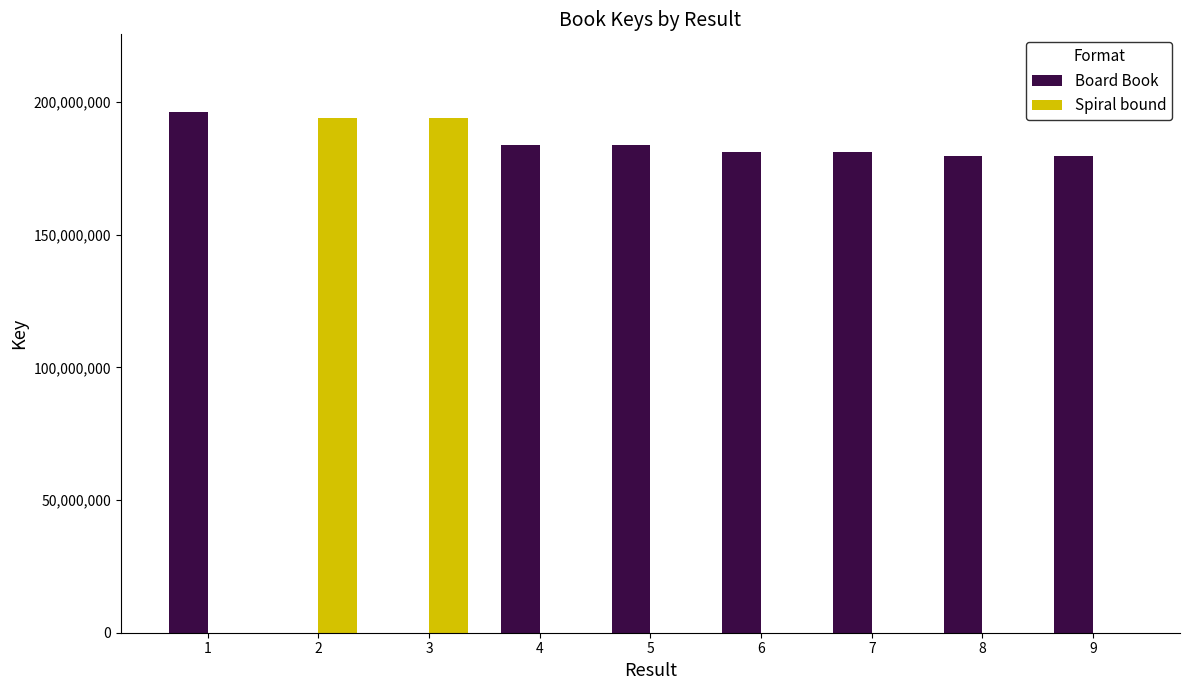

What is the highest value of the Spiral bound series?

193879034